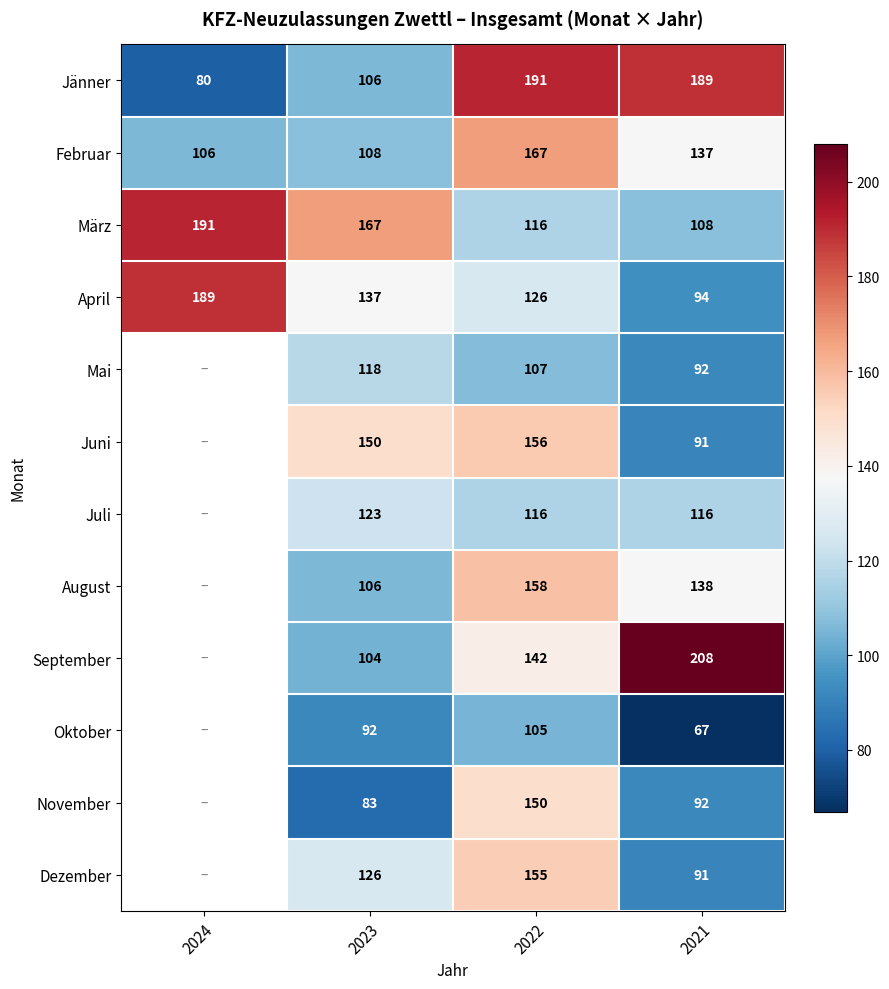

What is the sum of the Juli values at 2021 and 2022?

232